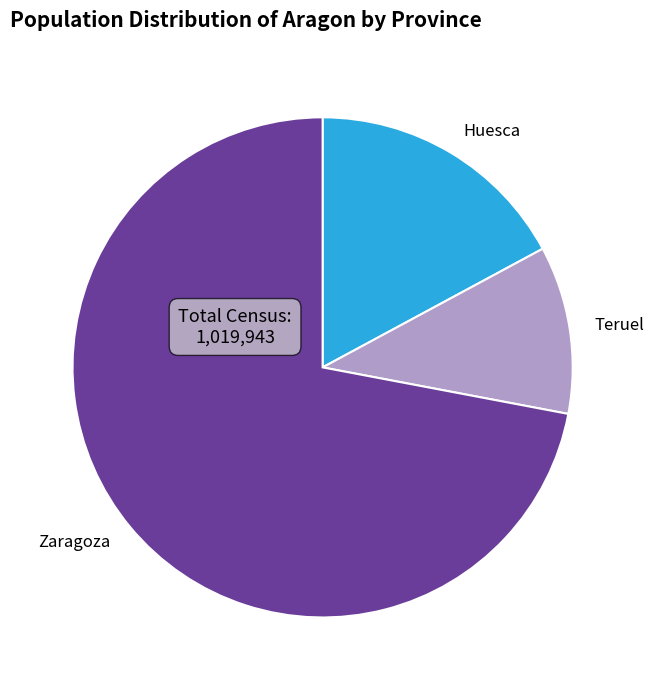

Do Teruel and Zaragoza together represent more than half of the pie?

Yes